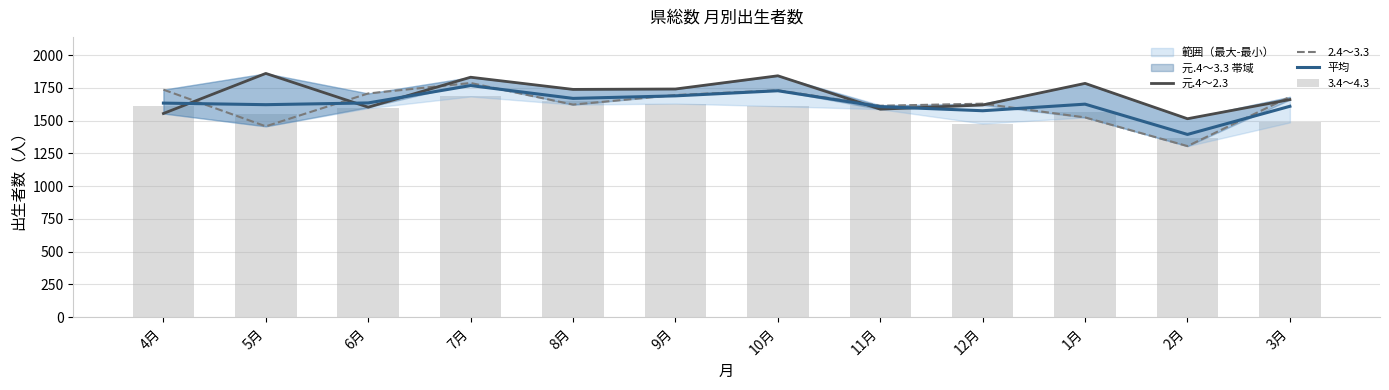

Reading right to left, what are all the values shown in this chart?

元.4～2.3: 3月=1661.0	2月=1515.0	1月=1785.0	12月=1620.0	11月=1588.0	10月=1843.0	9月=1742.0	8月=1739.0	7月=1832.0	6月=1603.0	5月=1861.0	4月=1555.0
2.4～3.3: 3月=1682.0	2月=1306.0	1月=1525.0	12月=1630.0	11月=1614.0	10月=1732.0	9月=1696.0	8月=1623.0	7月=1788.0	6月=1708.0	5月=1457.0	4月=1737.0
平均: 3月=1610.0	2月=1395.0	1月=1626.3	12月=1576.0	11月=1607.3	10月=1728.7	9月=1689.7	8月=1670.3	7月=1768.3	6月=1635.7	5月=1622.3	4月=1634.3
3.4～4.3: 3月=1487.0	2月=1364.0	1月=1569.0	12月=1478.0	11月=1620.0	10月=1611.0	9月=1631.0	8月=1649.0	7月=1685.0	6月=1596.0	5月=1549.0	4月=1611.0